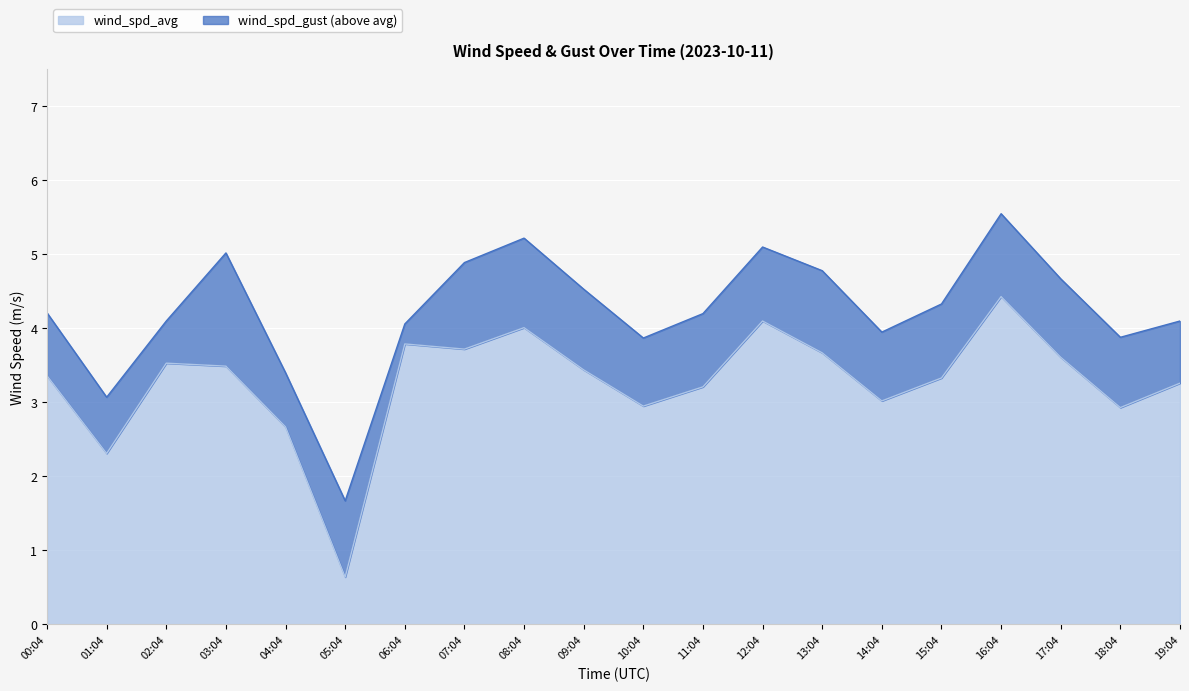

How many data points in wind_spd_gust are less than 4?

6